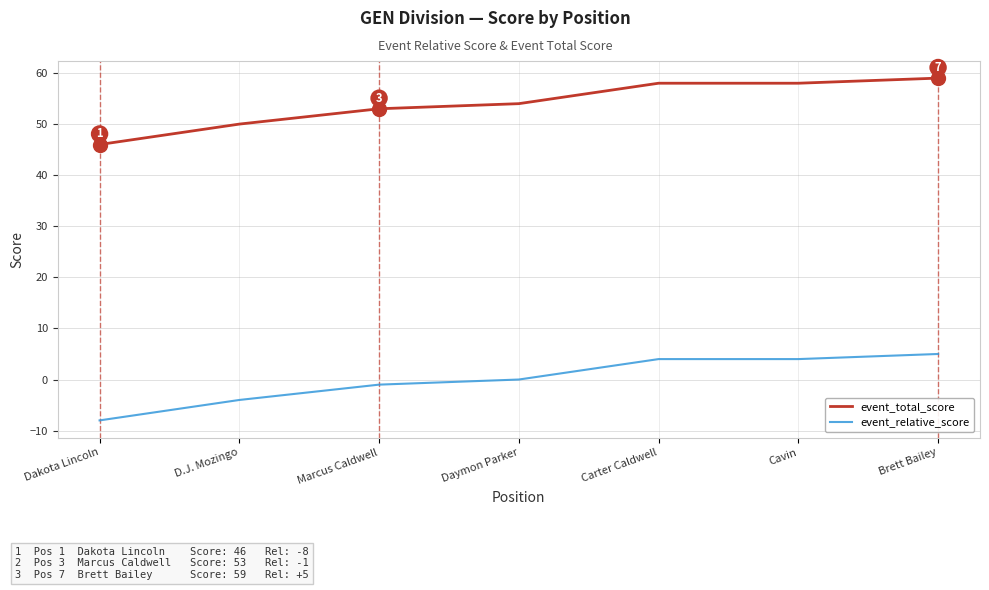

Reading left to right, what are all the values shown in this chart?

event_total_score: Dakota Lincoln=46	D.J. Mozingo=50	Marcus Caldwell=53	Daymon Parker=54	Carter Caldwell=58	Cavin=58	Brett Bailey=59
event_relative_score: Dakota Lincoln=-8	D.J. Mozingo=-4	Marcus Caldwell=-1	Daymon Parker=0	Carter Caldwell=4	Cavin=4	Brett Bailey=5